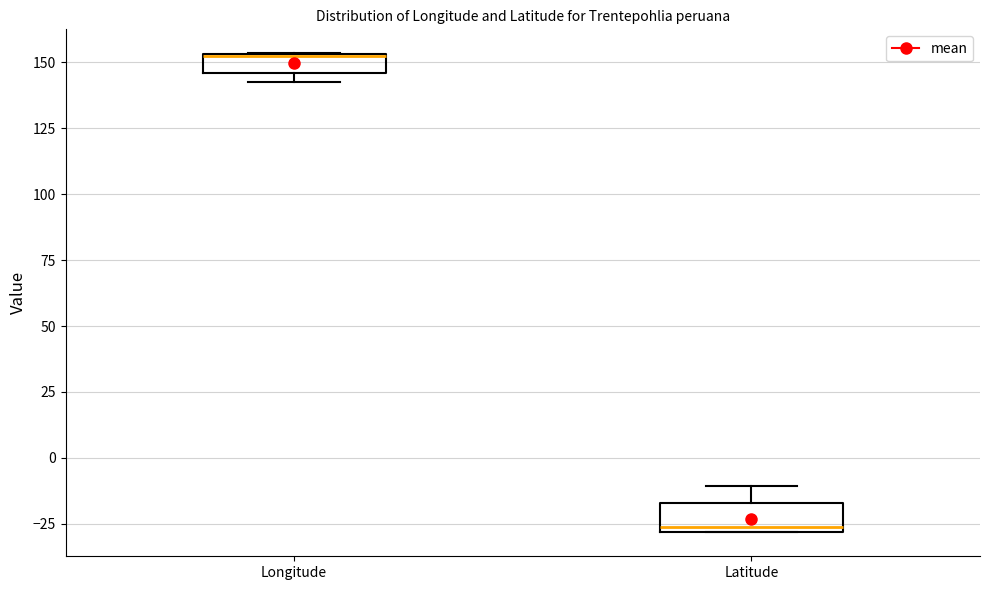

Where does the upper whisker of the box for Latitude end on the y-axis? The values are not printed on the chart, so give them approximately, as read against the axis.

-10